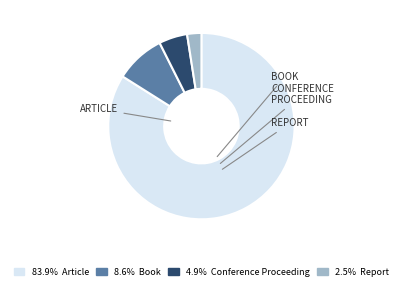

Is 83.9% Article the majority of the pie?

Yes